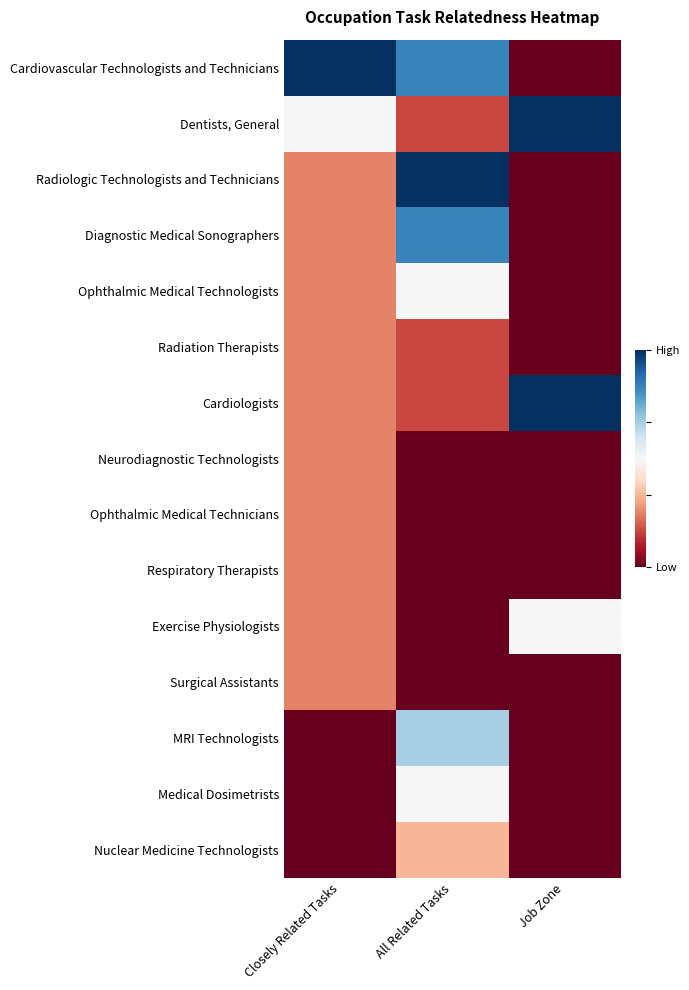

At All Related Tasks, list the series in order from smallest to largest.

Neurodiagnostic Technologists, Ophthalmic Medical Technicians, Respiratory Therapists, Exercise Physiologists, Surgical Assistants, Dentists, General, Radiation Therapists, Cardiologists, Nuclear Medicine Technologists, Ophthalmic Medical Technologists, Medical Dosimetrists, MRI Technologists, Cardiovascular Technologists and Technicians, Diagnostic Medical Sonographers, Radiologic Technologists and Technicians